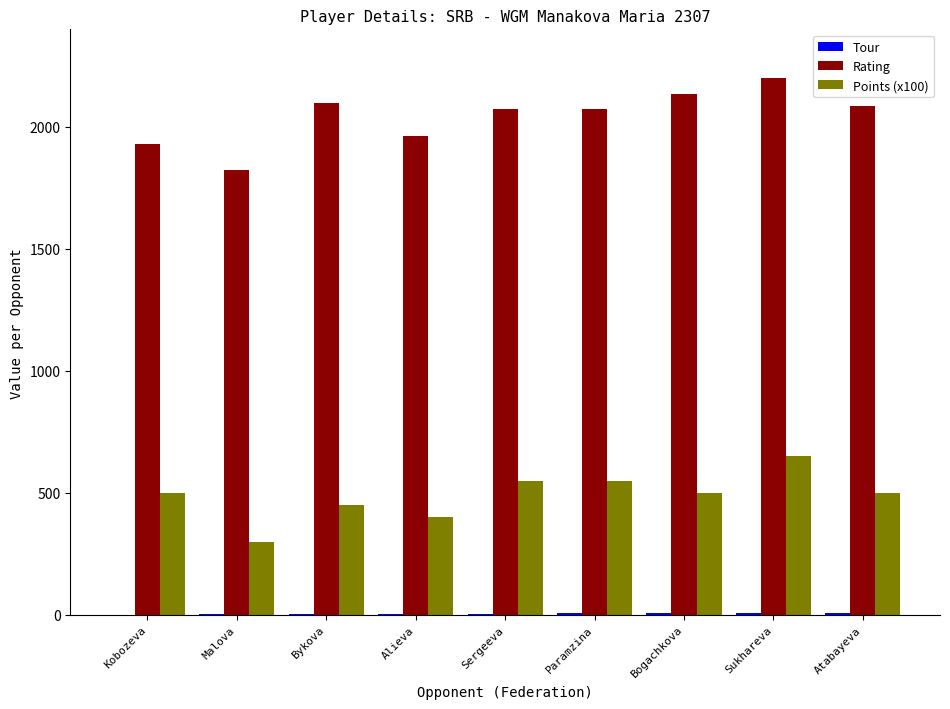

At which category is the sum across all series the highest?

Sukhareva